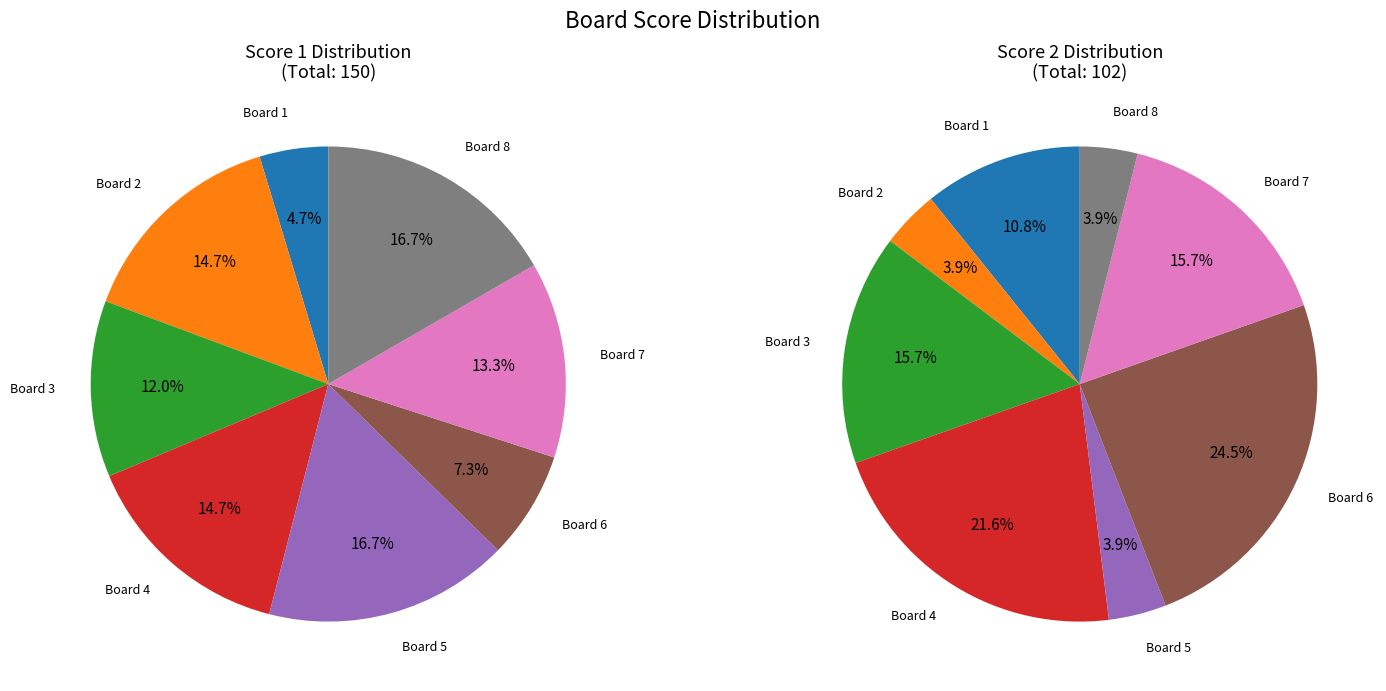

What percentage is NOT represented by Board 5?

83.3%